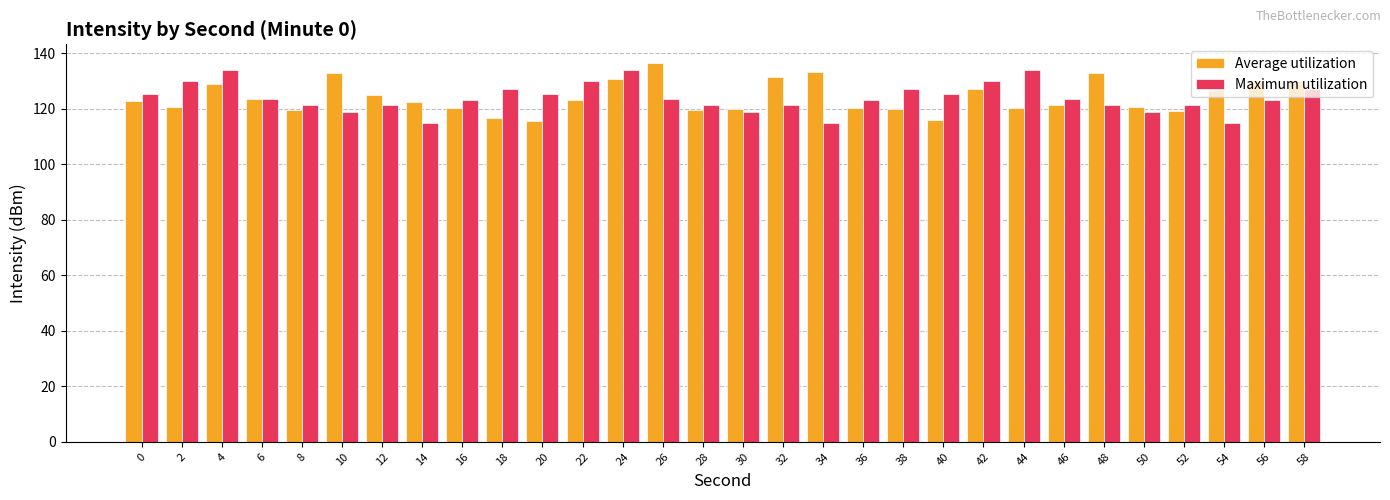

What is the total value across all series at 58?

257.1